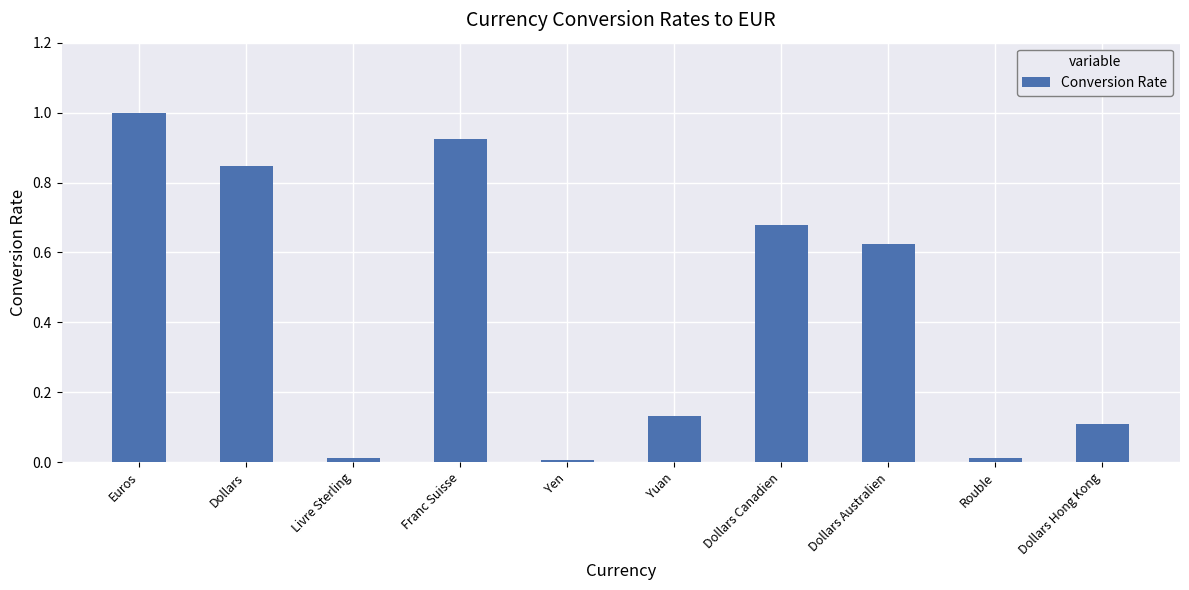

Which has a higher value, Yen or Yuan?

Yuan